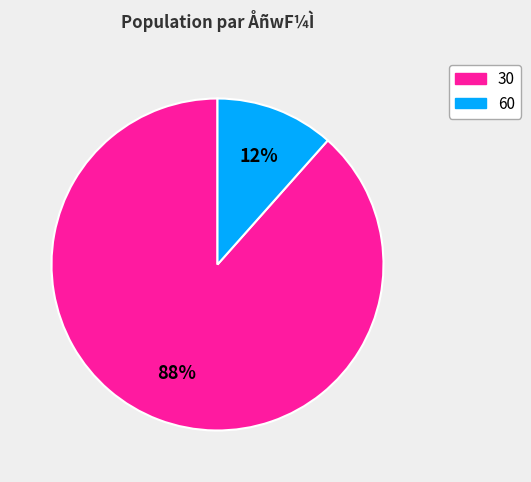

To the nearest percent, what is the average slice percentage?

50%